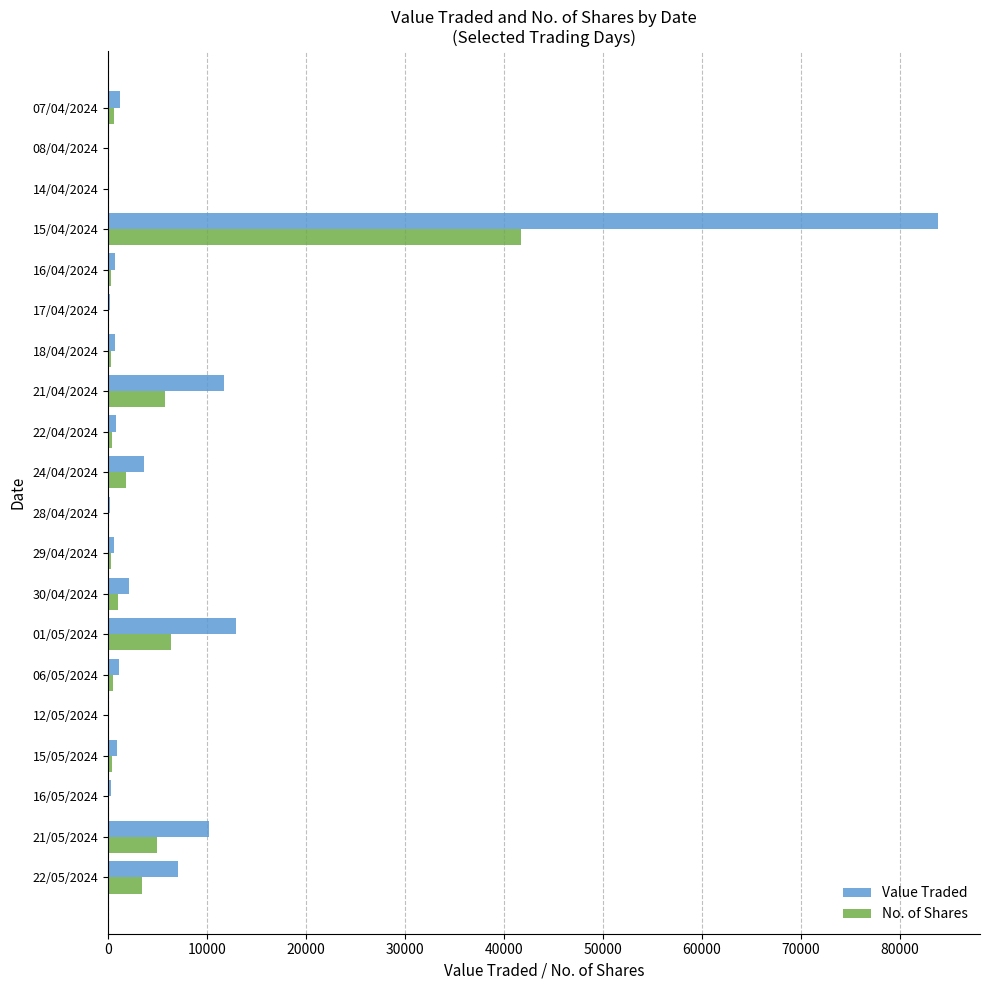

What is the sum of all Value Traded values?

138552